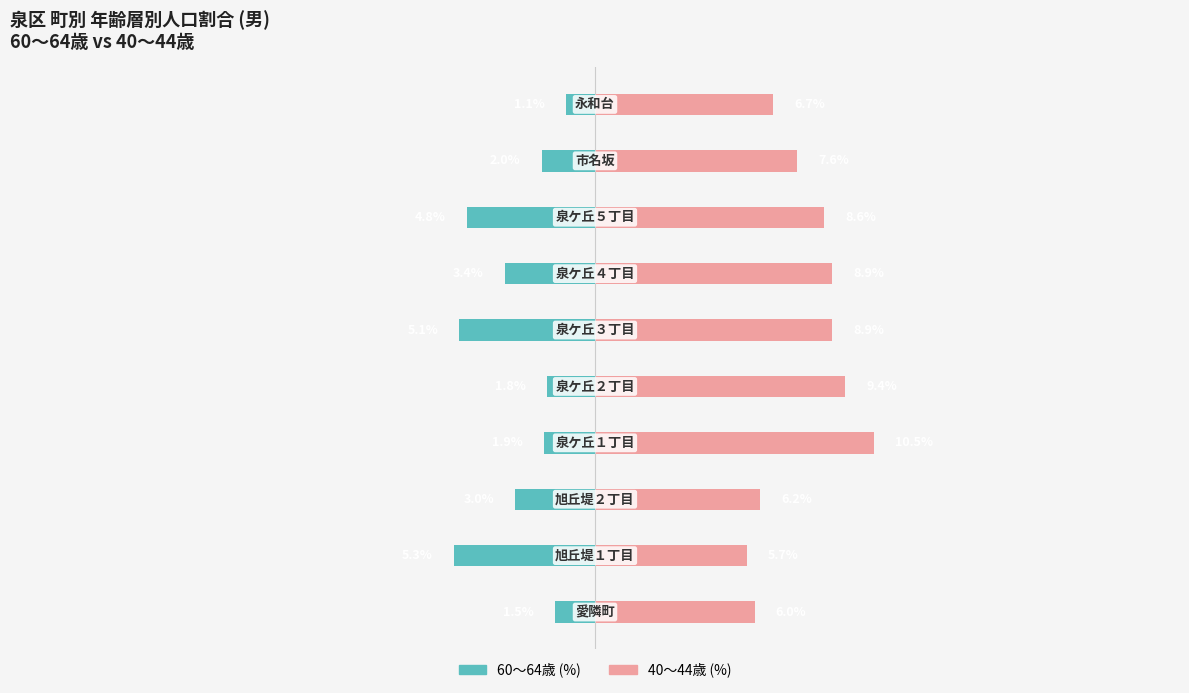

What is the value of the 60～64歳 (%) bar at the 3rd from the left?

-3.0